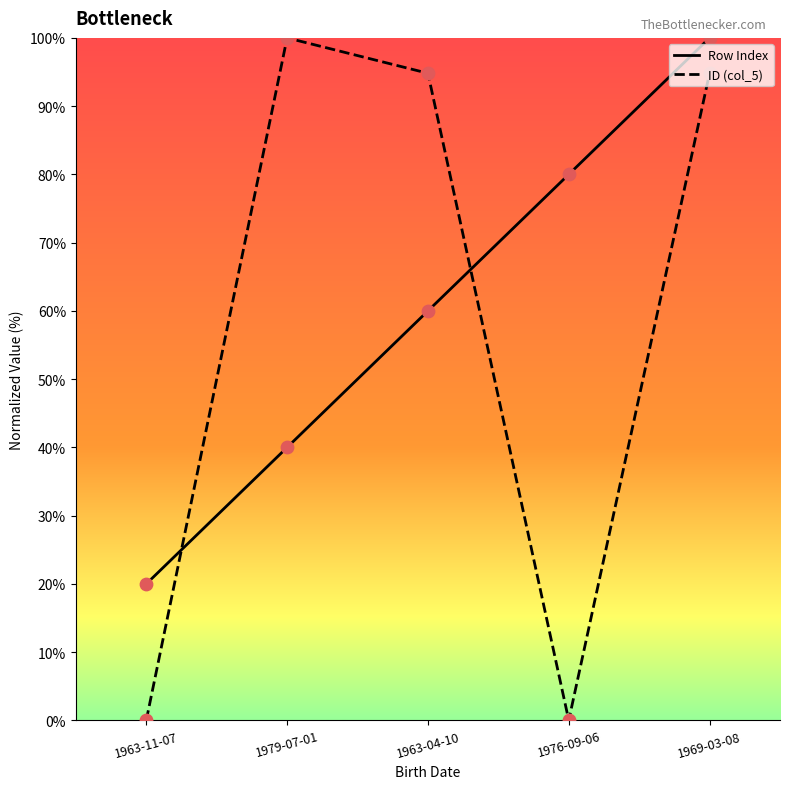

Between 1963-04-10 and 1969-03-08, which series saw the biggest shift?

Row Index